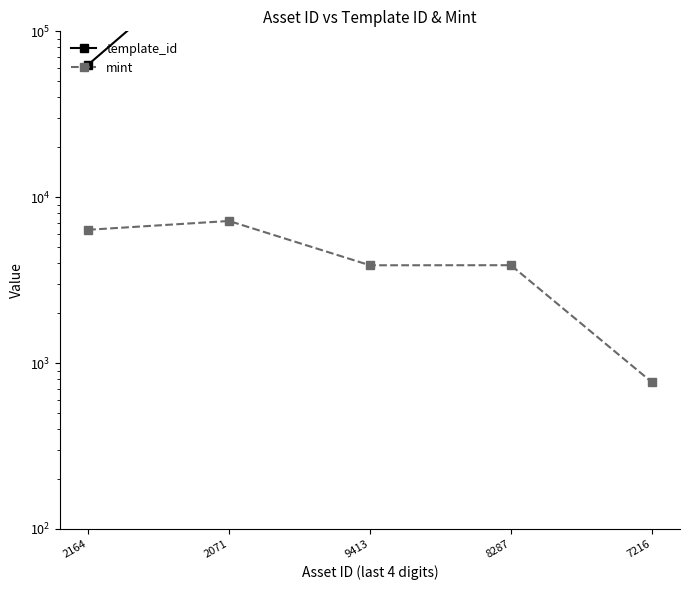

What is the label of the 3rd point from the right?

9413